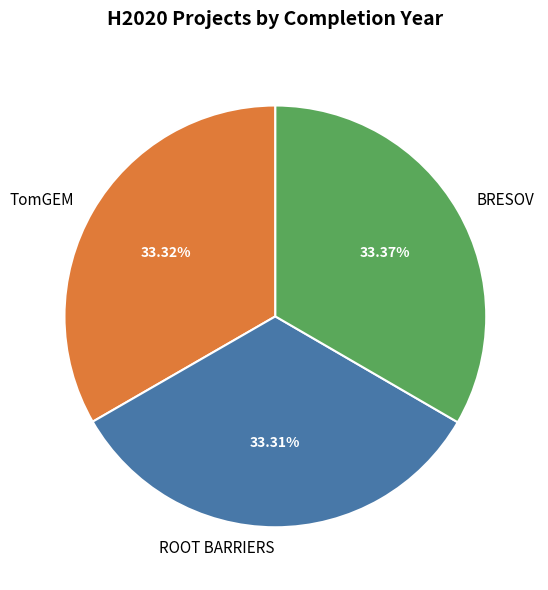

Is there any slice that represents more than half of the pie?

No